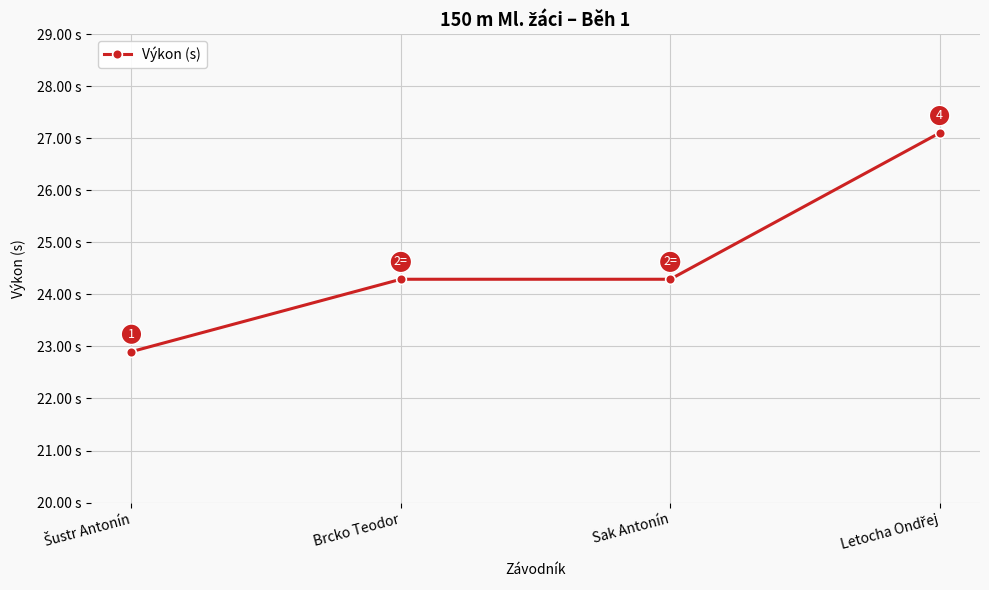

True or false: there are more than 1 points higher than both neighbors.

False